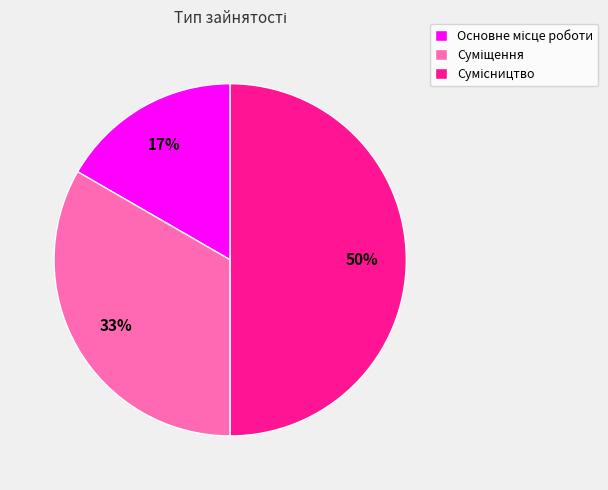

To the nearest percent, what is the average slice percentage?

33%